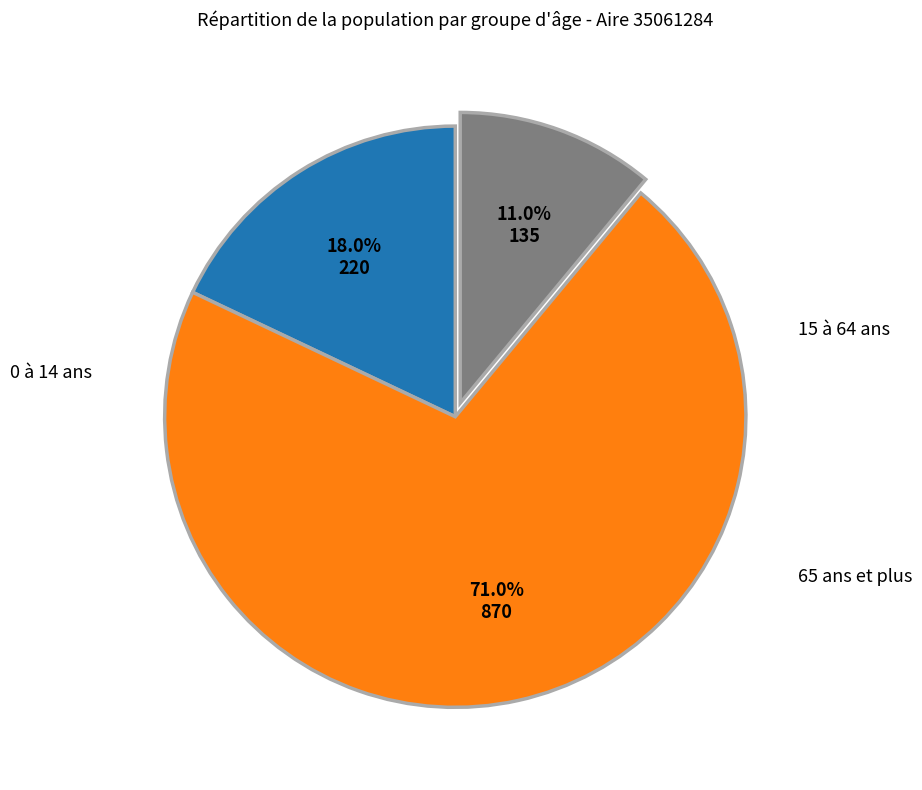

How many slices are in this pie chart?

3